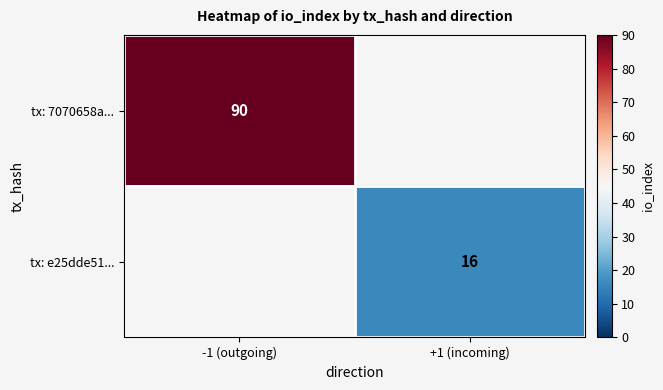

Is it true that tx: 7070658a... equals 133.9 at -1 (outgoing)?

False